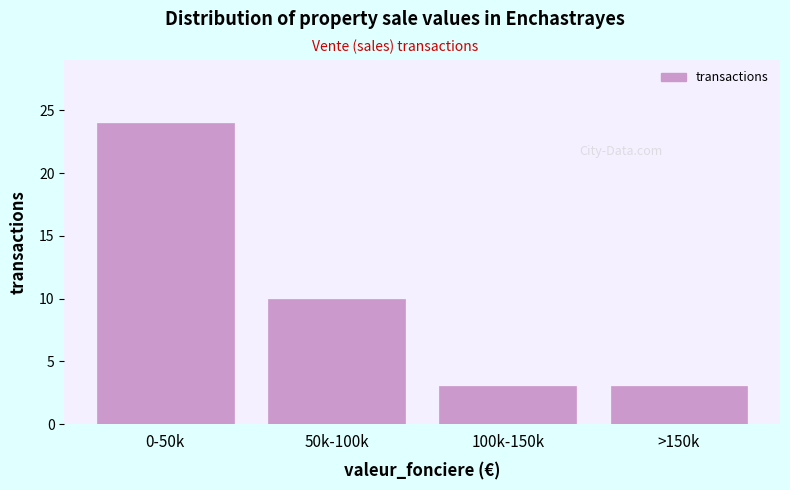

Reading left to right, what are all the values shown in this chart?

24	10	3	3